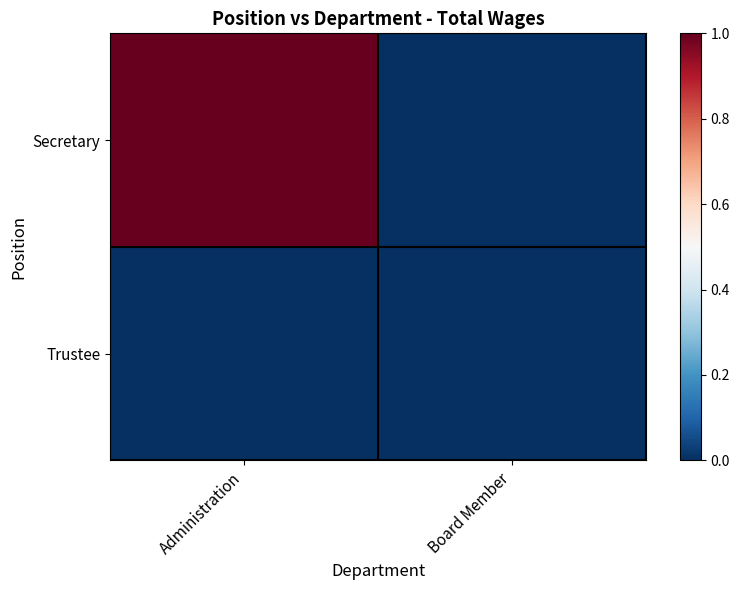

Which series has the largest range (max minus min)?

Secretary